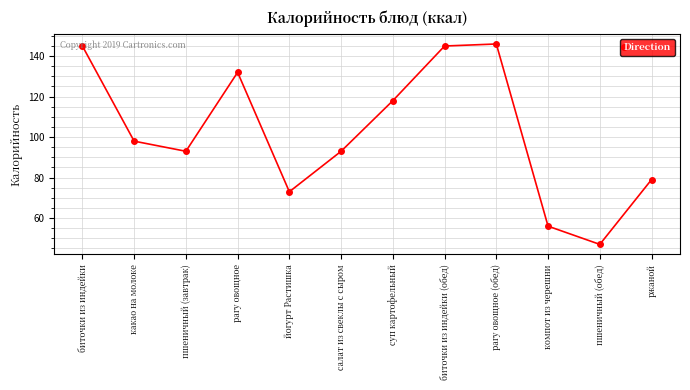

At which category does the data reach its first local valley?

пшеничный (завтрак)